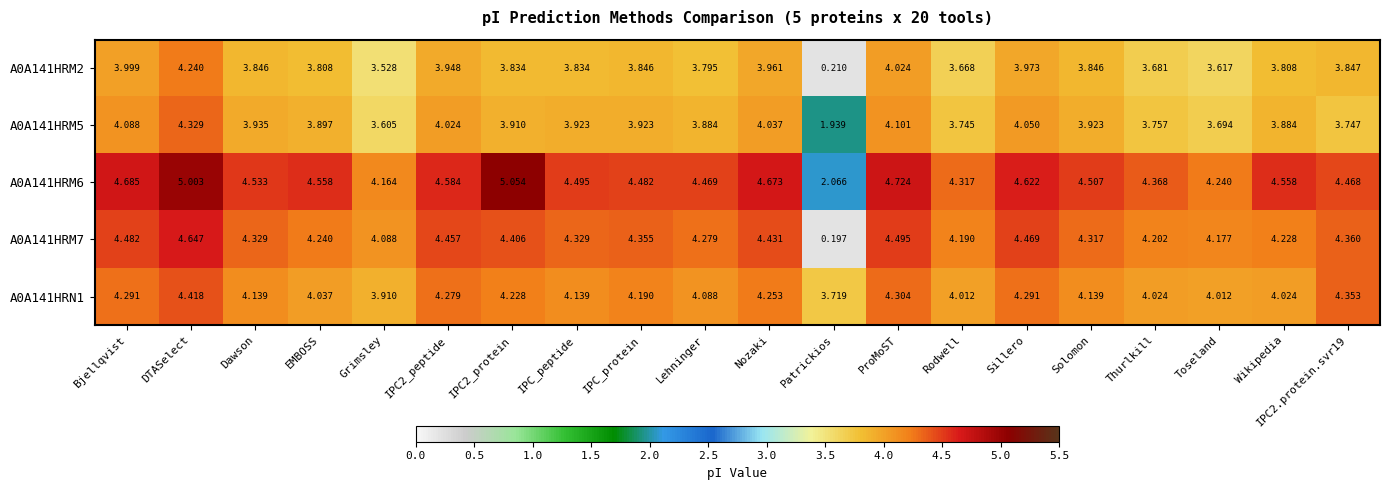

At which label does A0A141HRM2 first exceed 3?

Bjellqvist